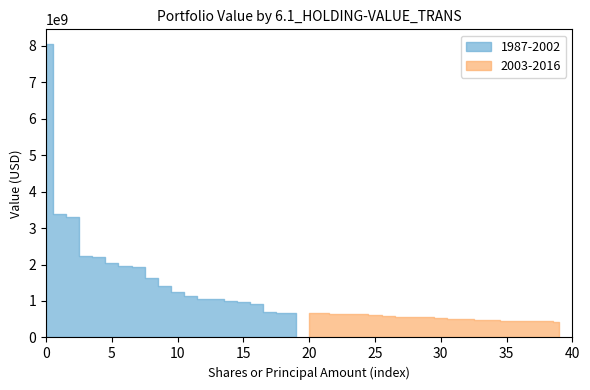

Count the number of categories in the chart.

20